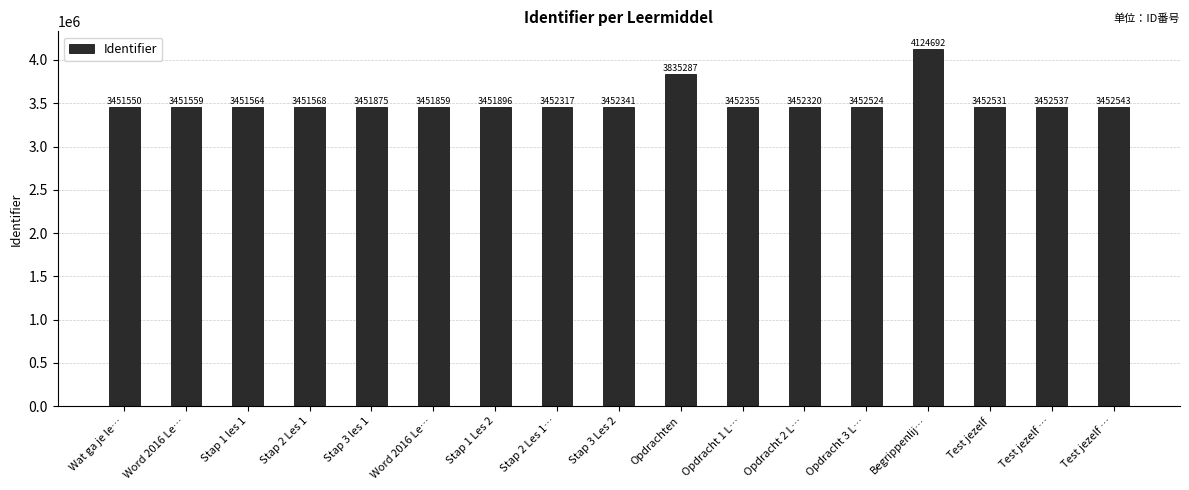

How many categories are shown in the chart?

17